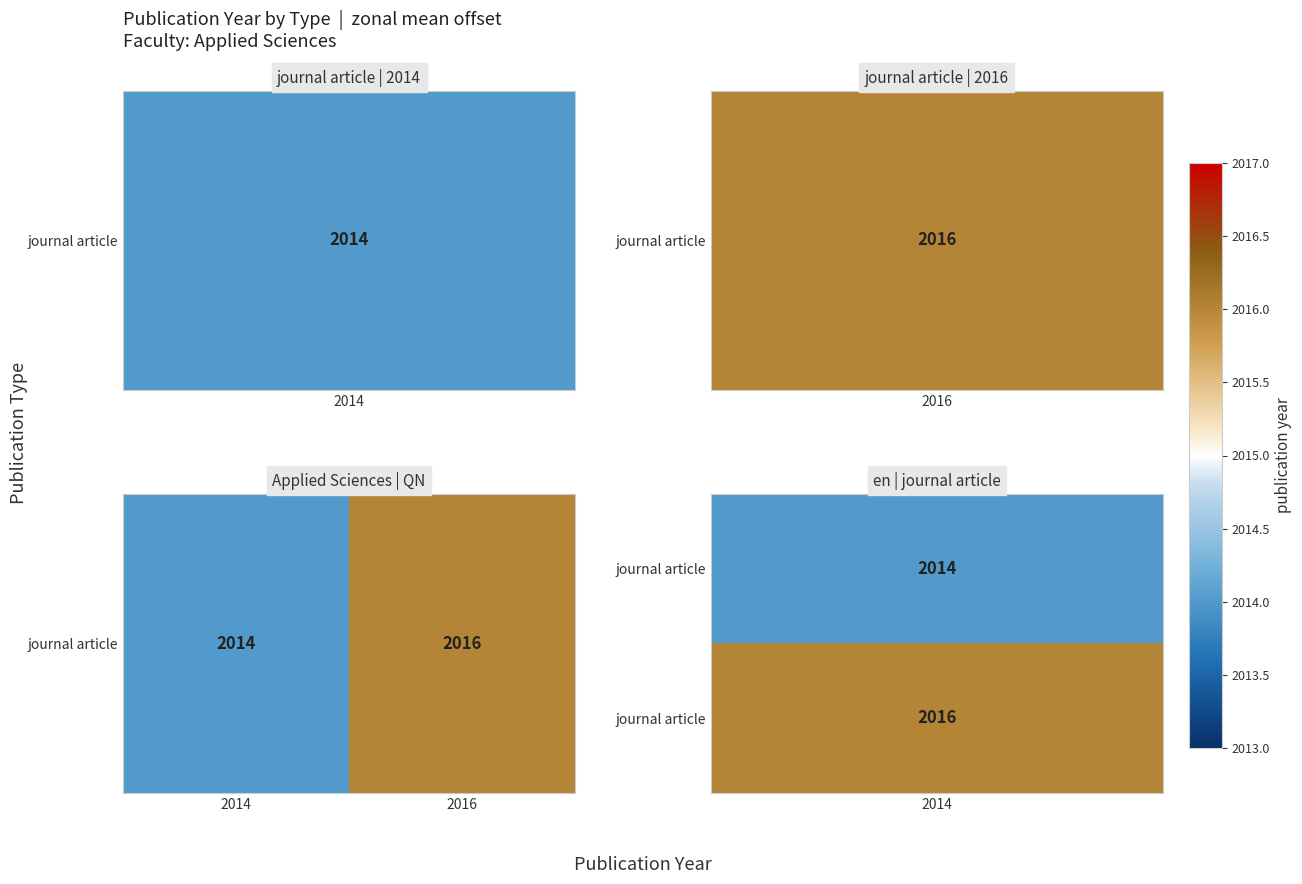

How many distinct data groups are displayed?

1